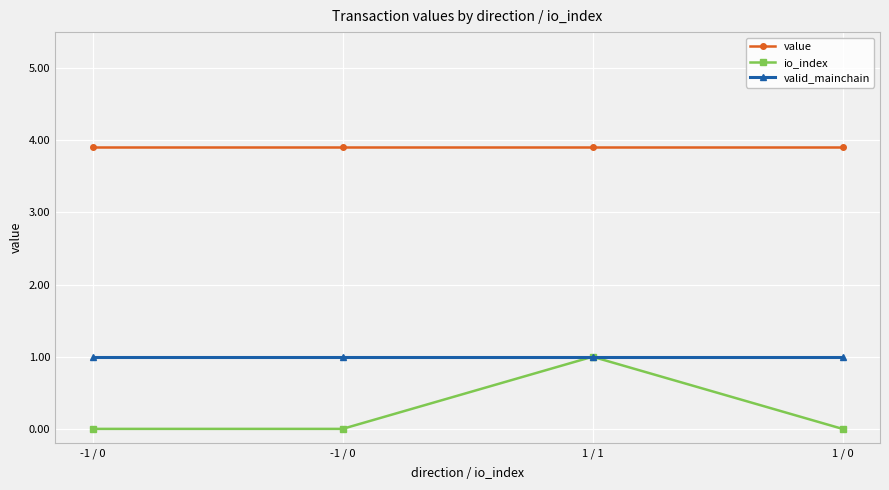

What is the label of the 4th point from the left?

1 / 0